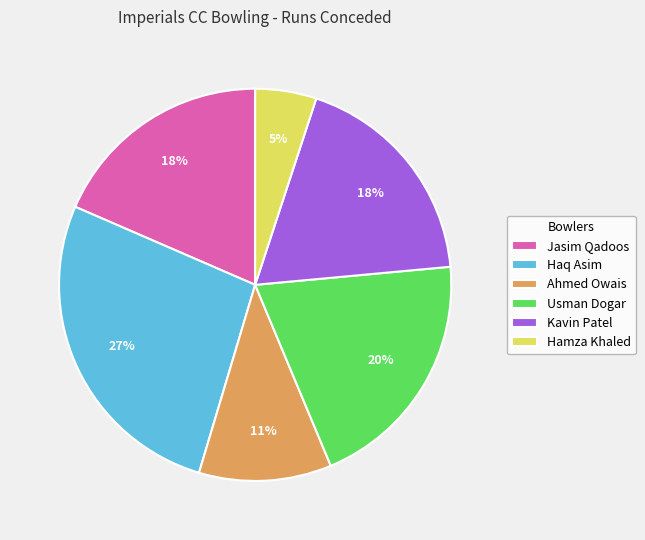

Combined, do Haq Asim and Kavin Patel account for over 50%?

No